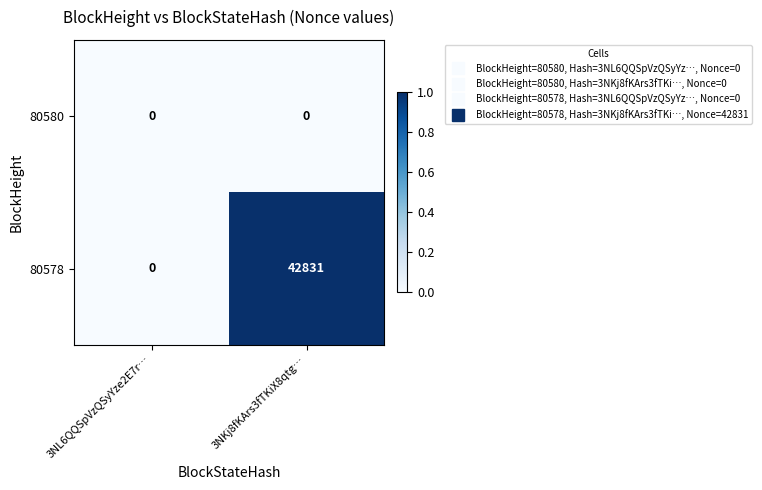

Rank the series by their maximum value, from lowest to highest.

80580, 80578